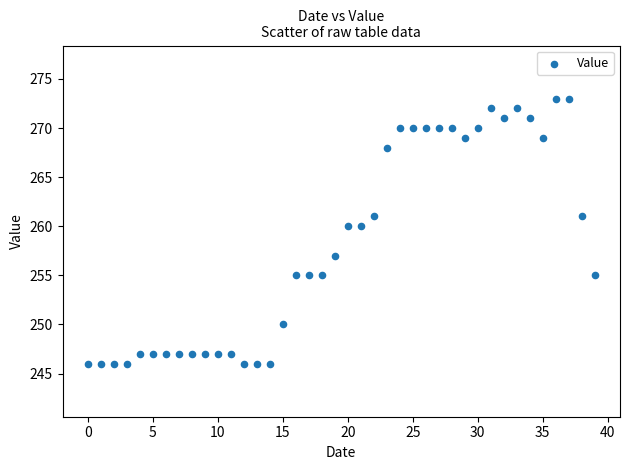

What is the range of Y values (max minus min)?

27